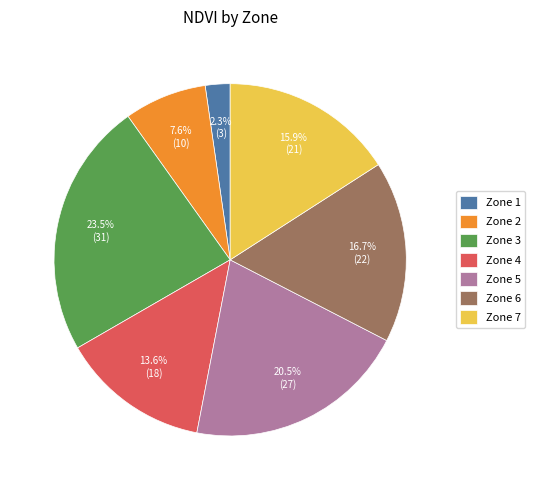

How many slices are in this pie chart?

7